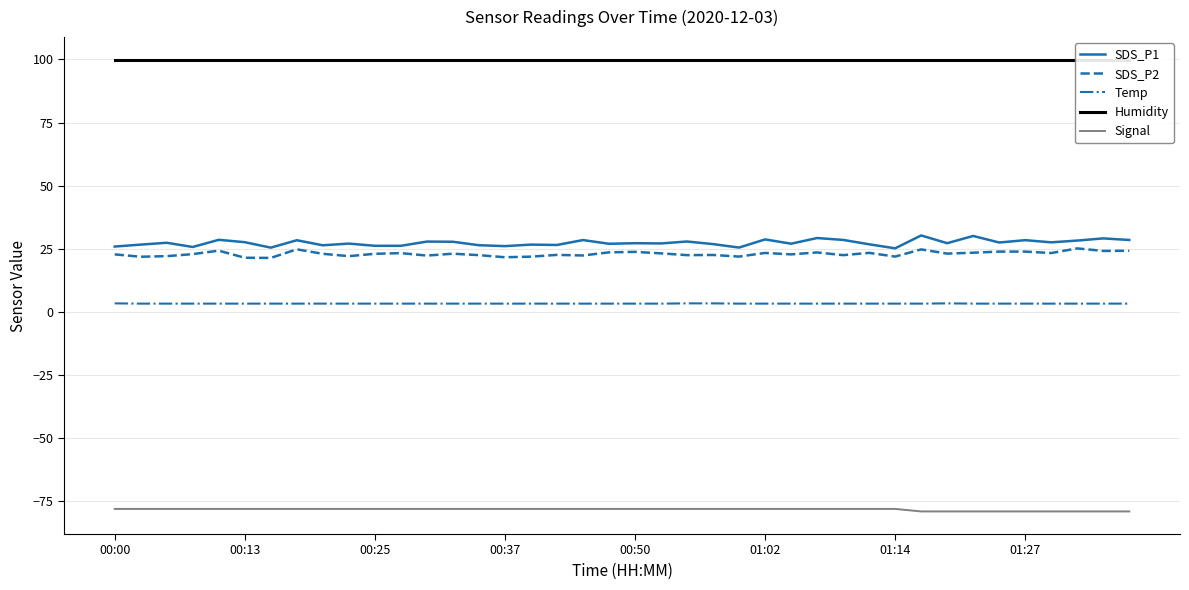

What is the sum of all SDS_P1 values?

1095.7